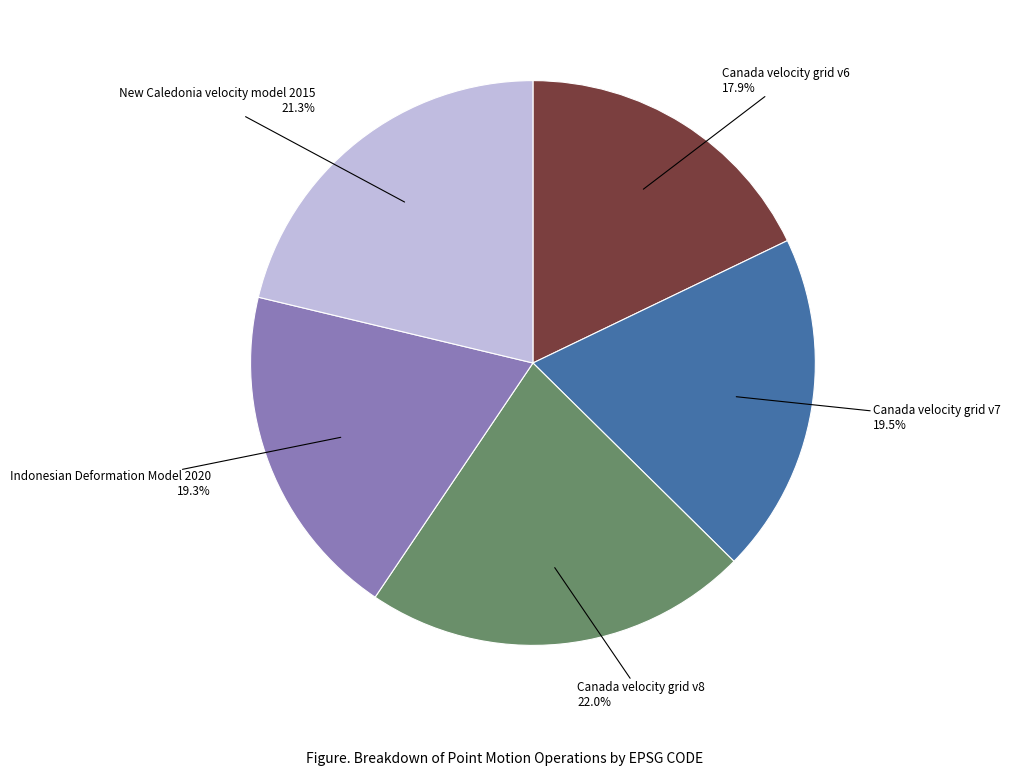

Is there any slice that represents more than half of the pie?

No